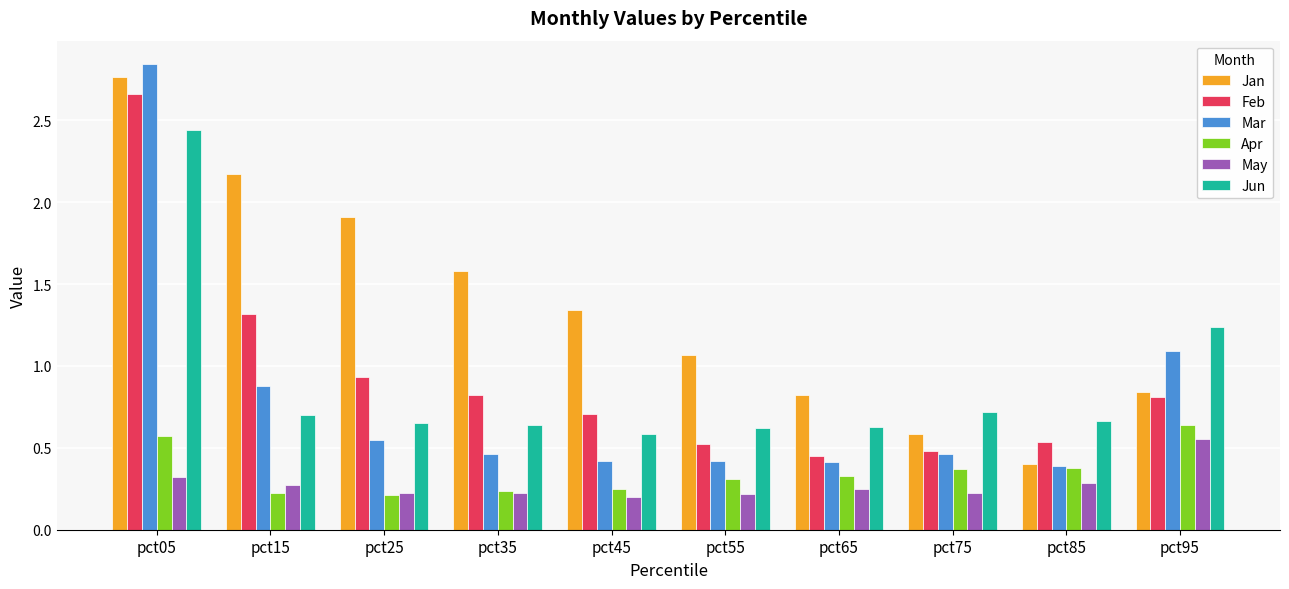

The value of Feb at pct35 is 0.3. True or false?

False